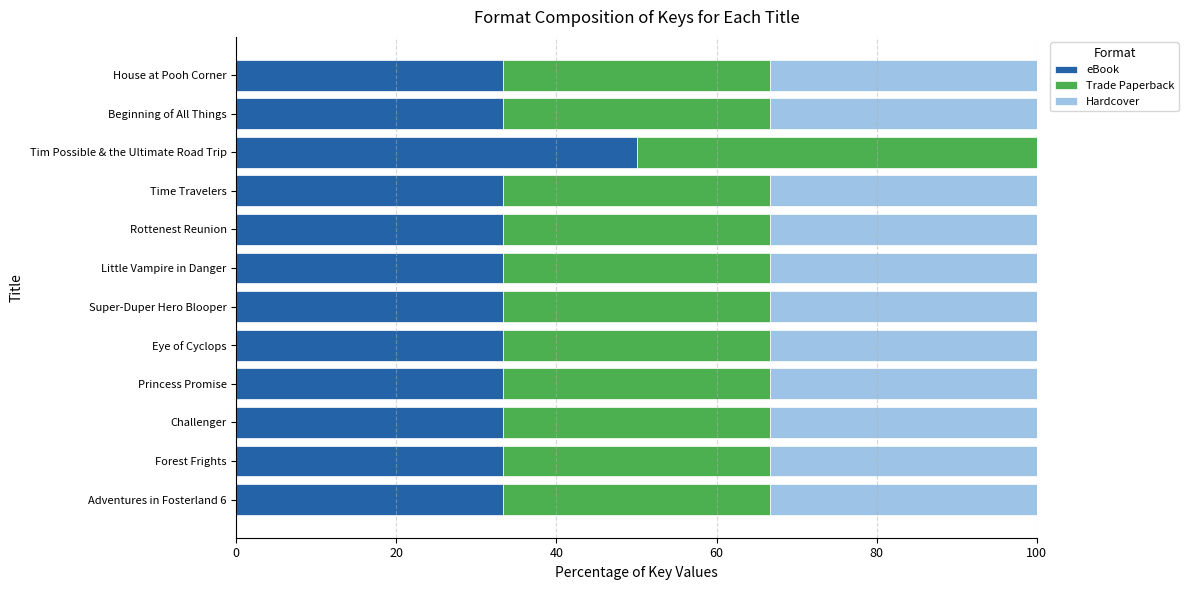

What is the sum of all eBook values?

416.7